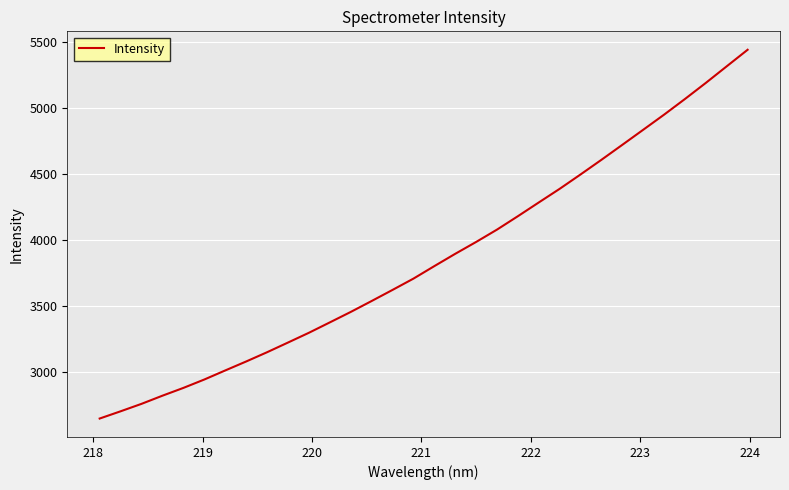

What is the difference between the maximum and minimum values?

2791.5